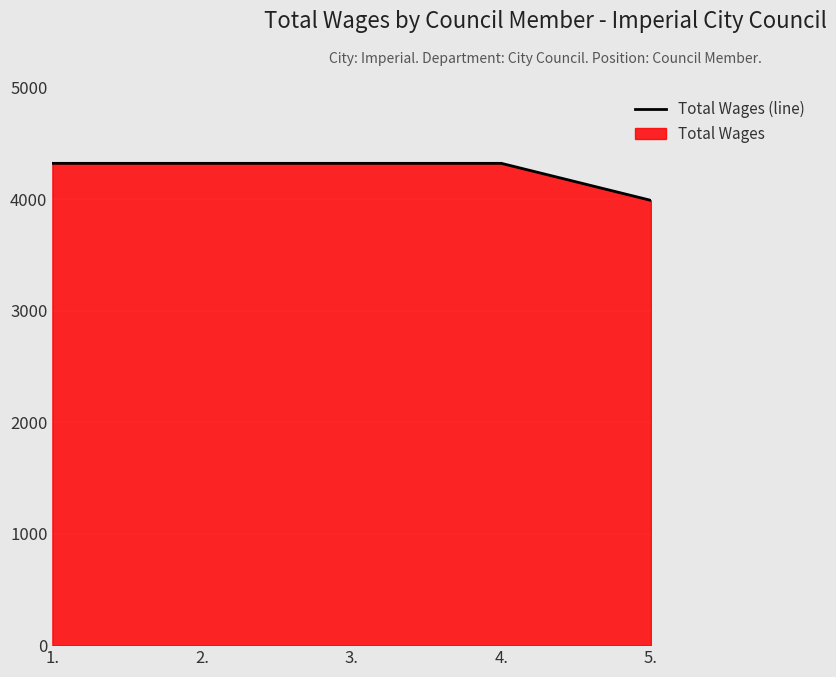

Reading right to left, extract all data points from this chart.

5.=3988	4.=4320	3.=4320	2.=4320	1.=4320